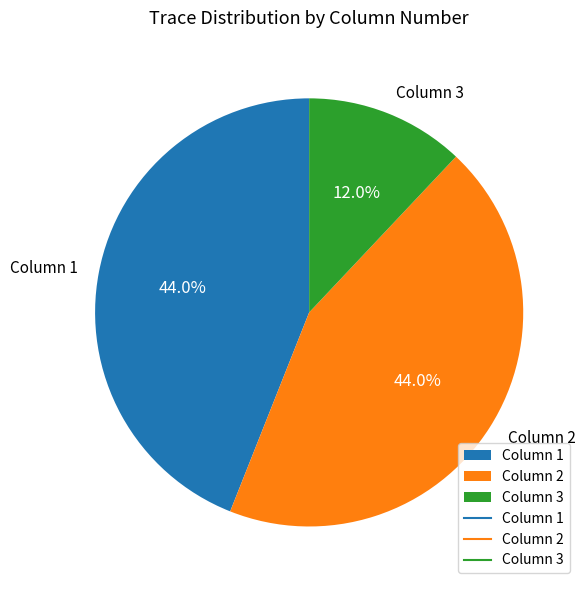

Is there any slice that represents more than half of the pie?

No